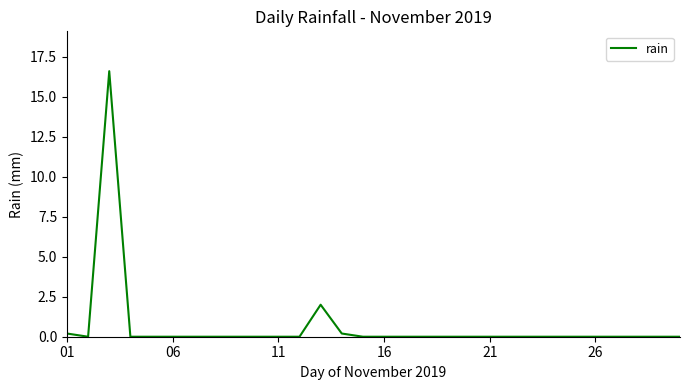

What is the maximum value shown in the chart?

16.6